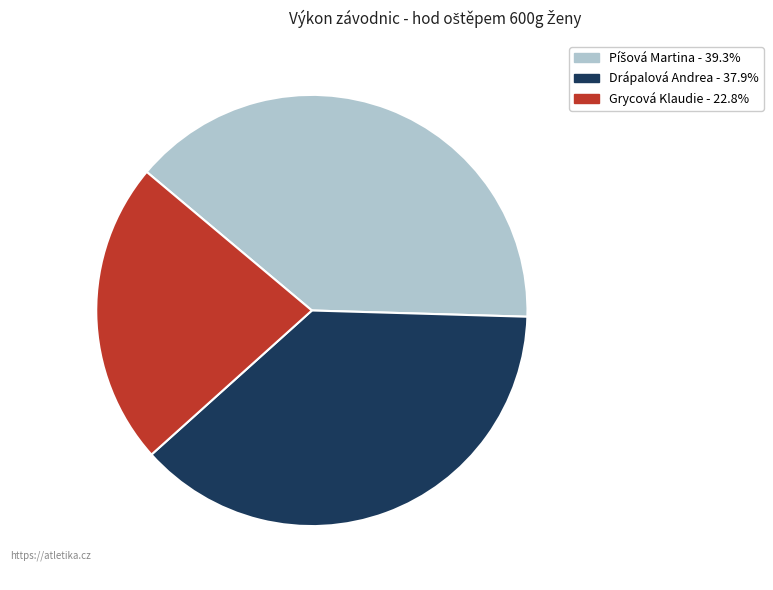

Which slice is the smallest?

Grycová Klaudie